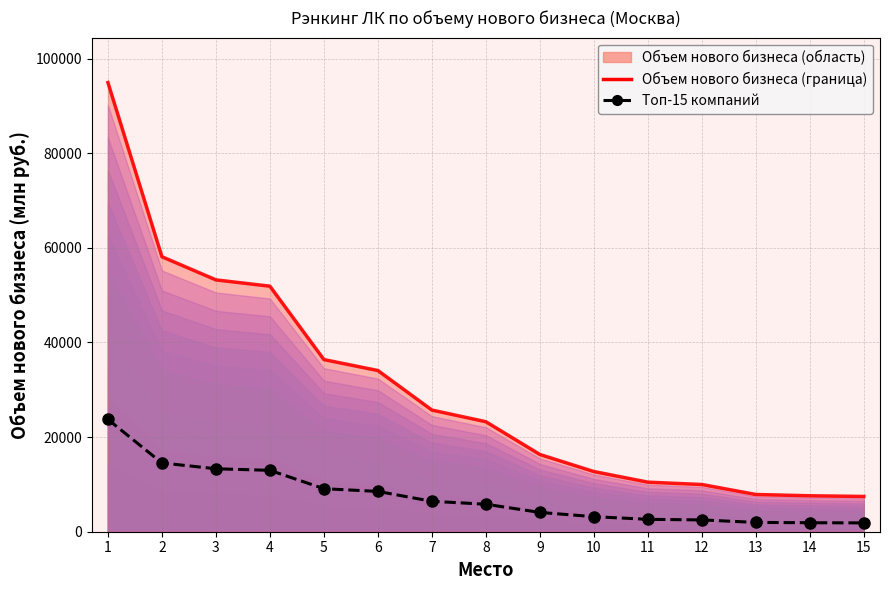

Reading left to right, list all the values displayed in this chart.

Объем нового бизнеса (граница): 94925.6	58113.1	53219.8	51887.0	36377.8	34064.7	25711.2	23244.0	16321.0	12714.0	10472.4	9978.0	7869.2	7596.7	7453.0
Топ-15 компаний: 23731.4	14528.3	13305.0	12971.7	9094.5	8516.2	6427.8	5811.0	4080.2	3178.5	2618.1	2494.5	1967.3	1899.2	1863.2